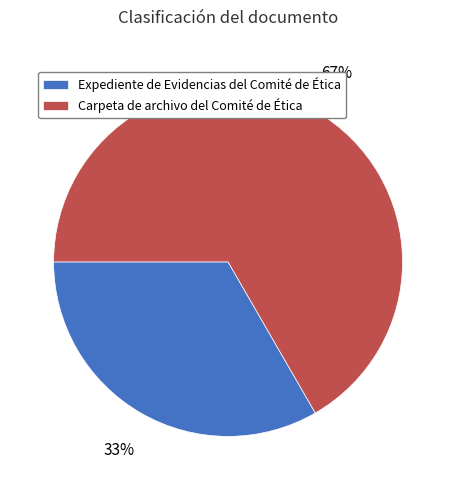

To the nearest percent, what percentage of the pie is Expediente de Evidencias del Comité de Ética?

33%